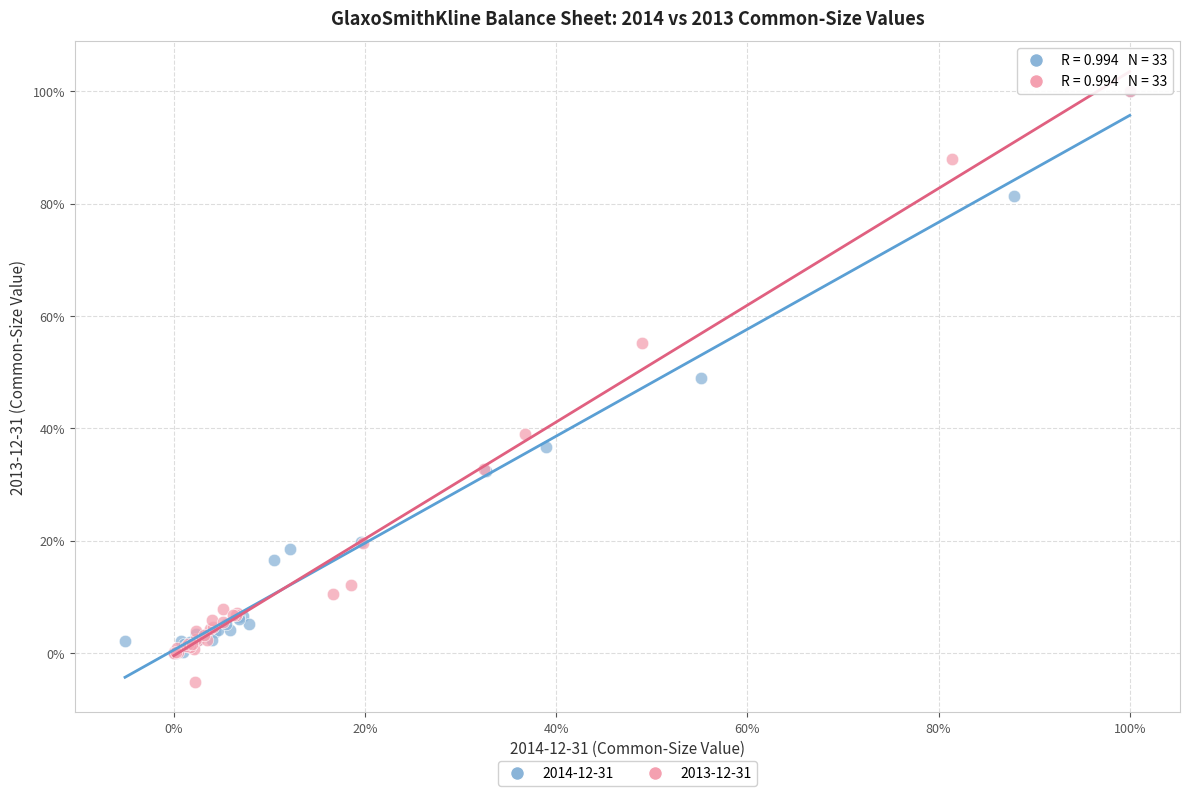

What are all the series names shown in the legend?

2014-12-31, 2013-12-31